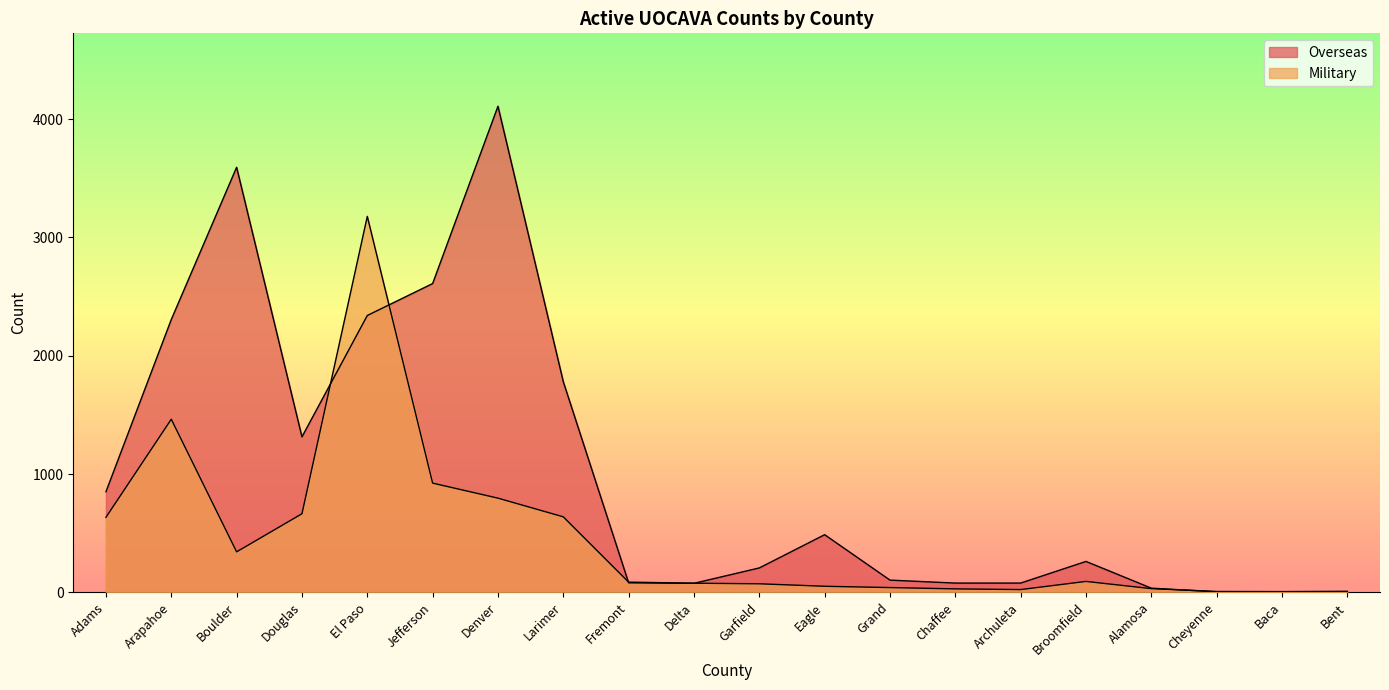

Rank the categories by Military value from lowest to highest.

Baca, Cheyenne, Bent, Archuleta, Chaffee, Alamosa, Grand, Eagle, Garfield, Delta, Fremont, Broomfield, Boulder, Adams, Larimer, Douglas, Denver, Jefferson, Arapahoe, El Paso